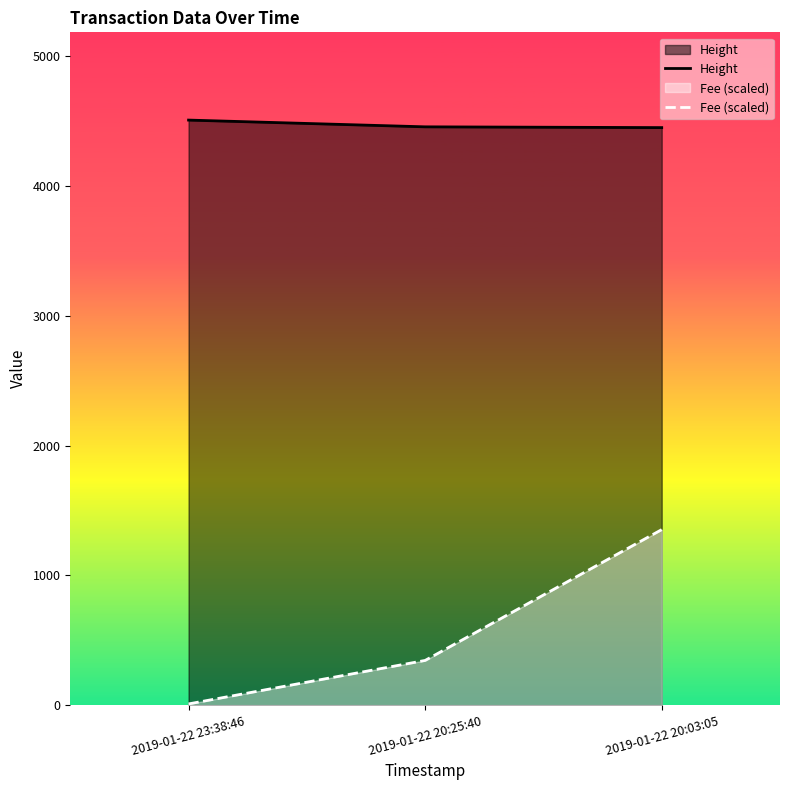

Reading left to right, extract all data points from this chart.

Height: 4509.0	4457.0	4451.0
Fee (scaled): 9.2	344.3	1352.7